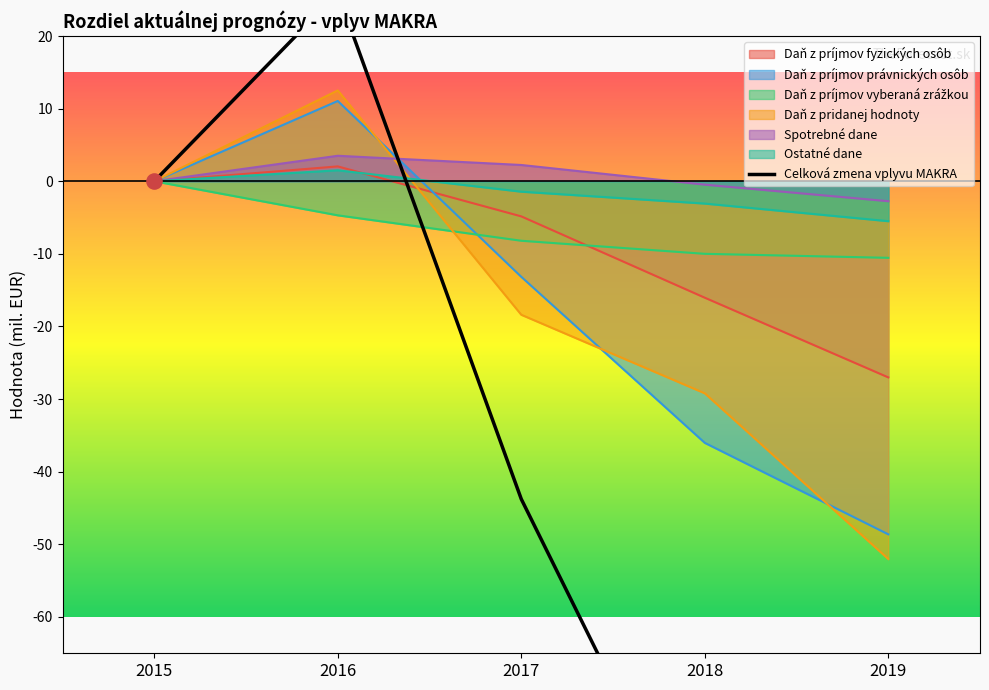

Is it true that Spotrebné dane equals -4.3 at 2015?

False